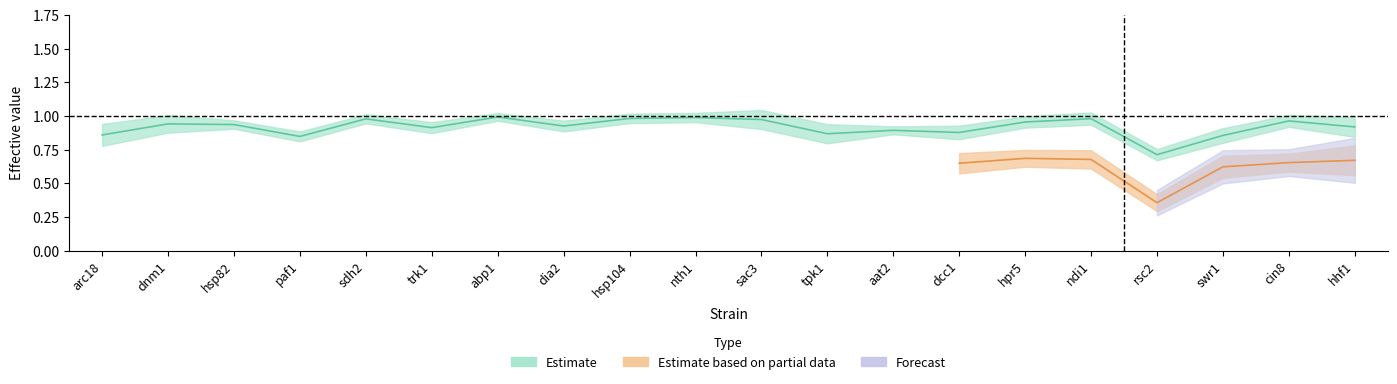

Is the value of m_exp_ctrl_n at nth1 greater than the value of value at sac3?

No